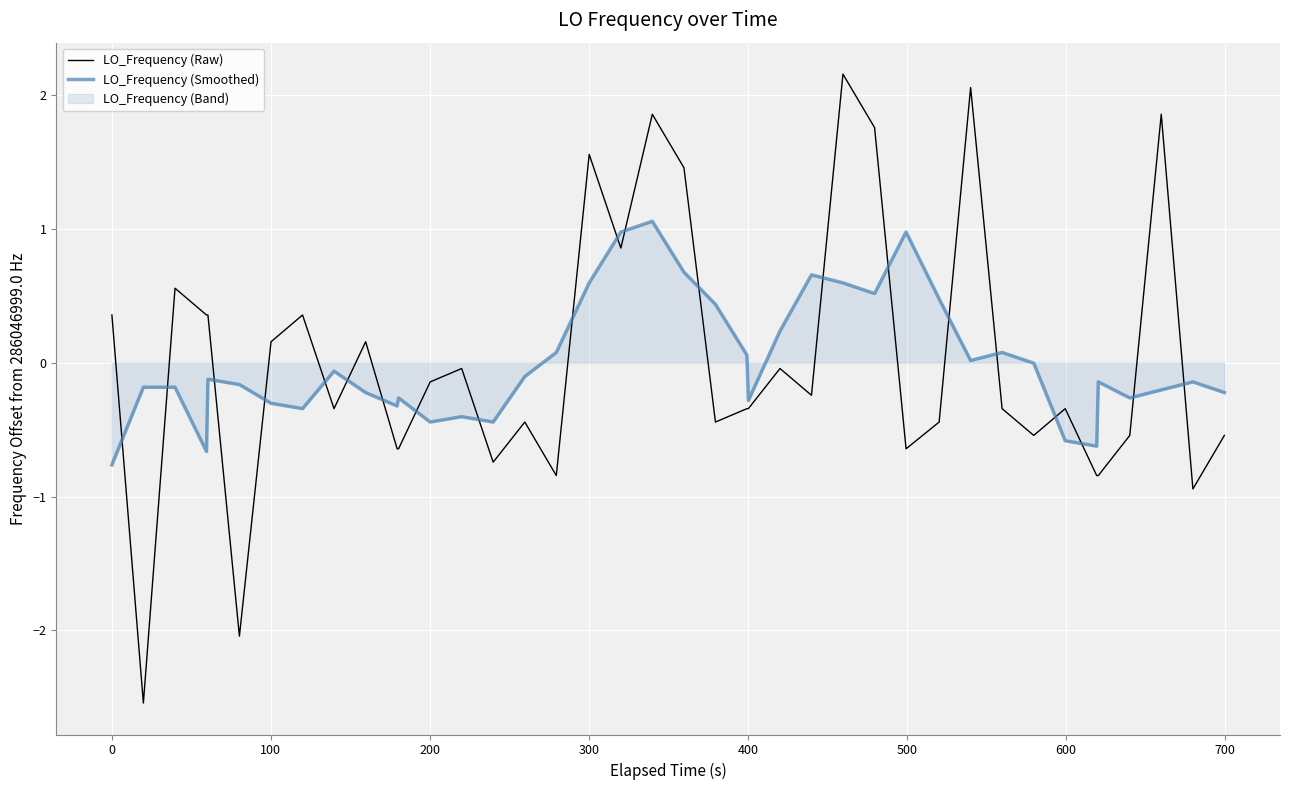

How many lines are shown in the chart?

2